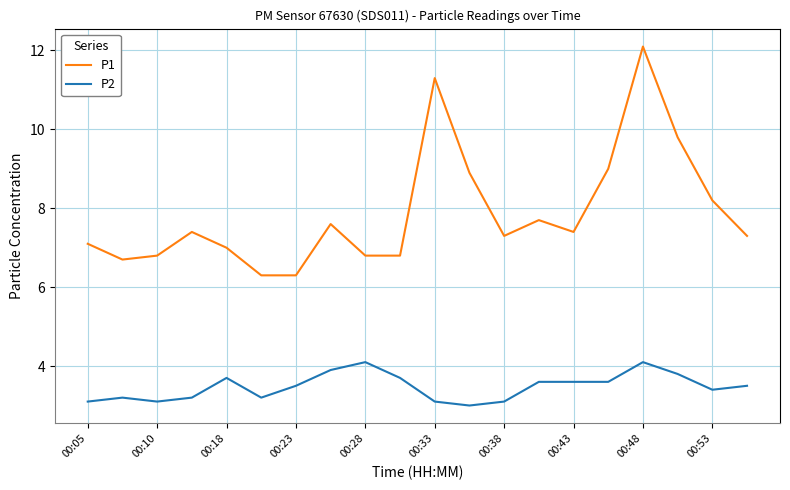

What is the lowest value of the P1 series?

6.3